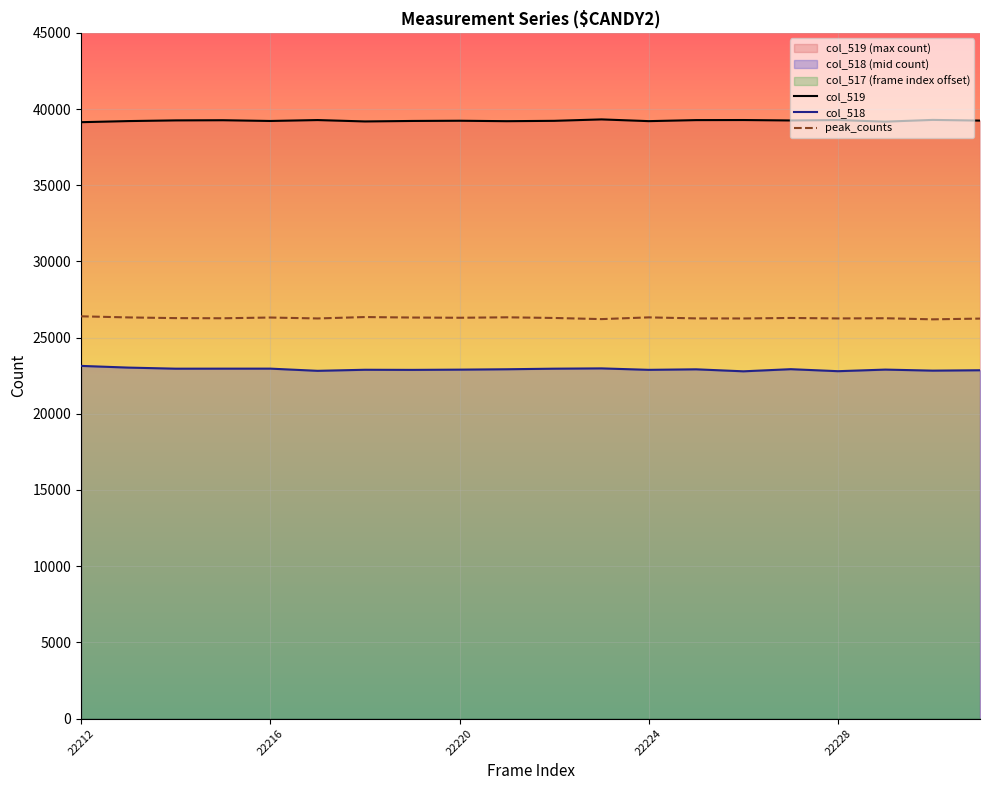

At which category does the chart reach its minimum across all series?

14